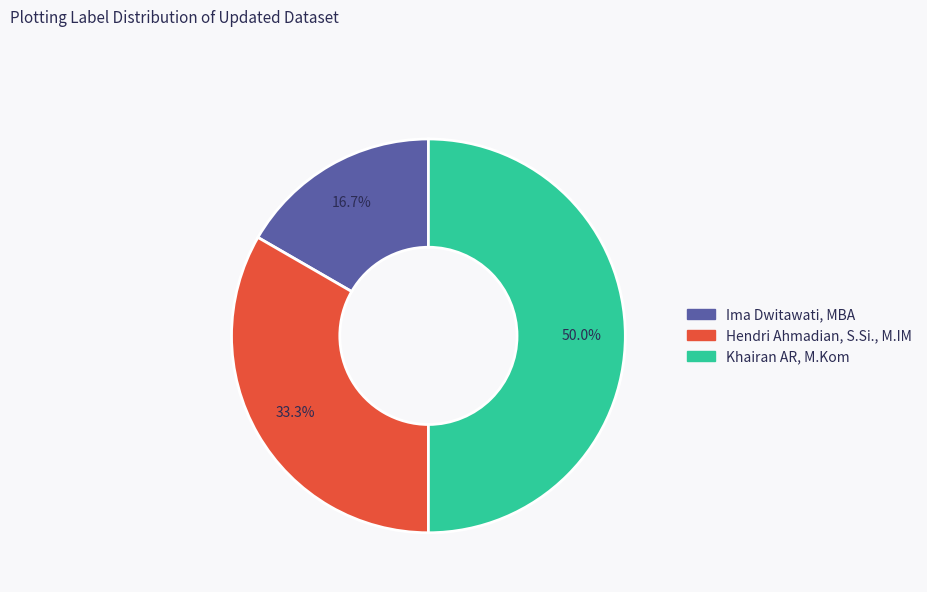

Which slice is the smallest?

Ima Dwitawati, MBA